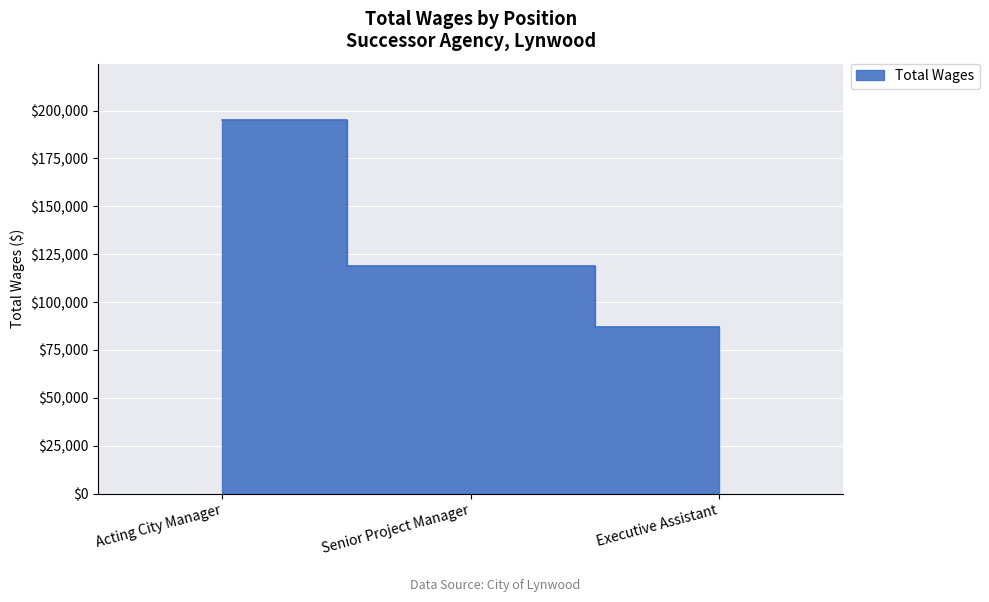

What is the sum of all values?

400597